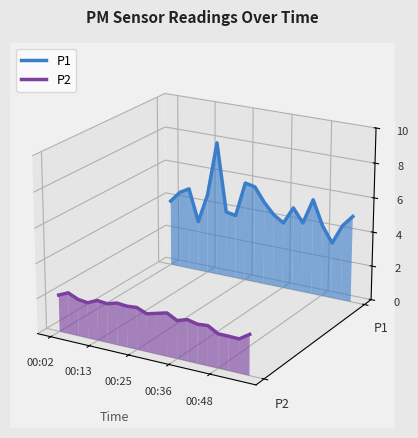

How many values in P1 are above zero?

19